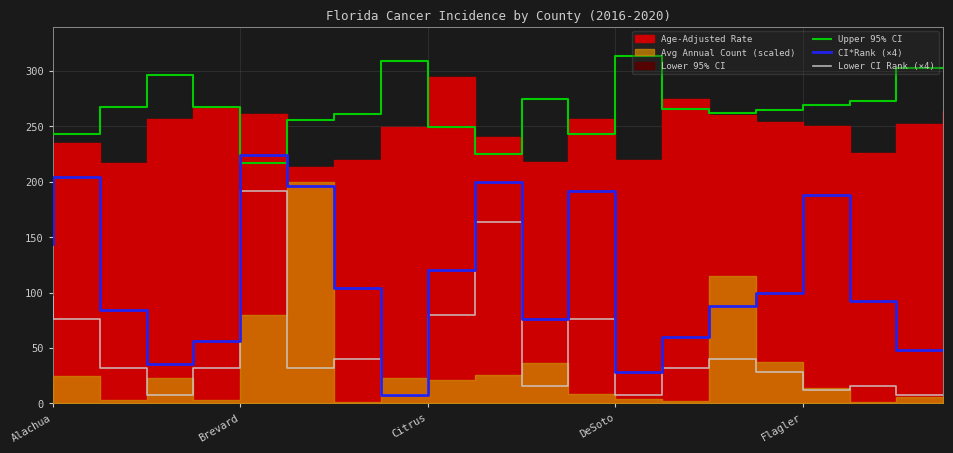

How many lines are shown in the chart?

3